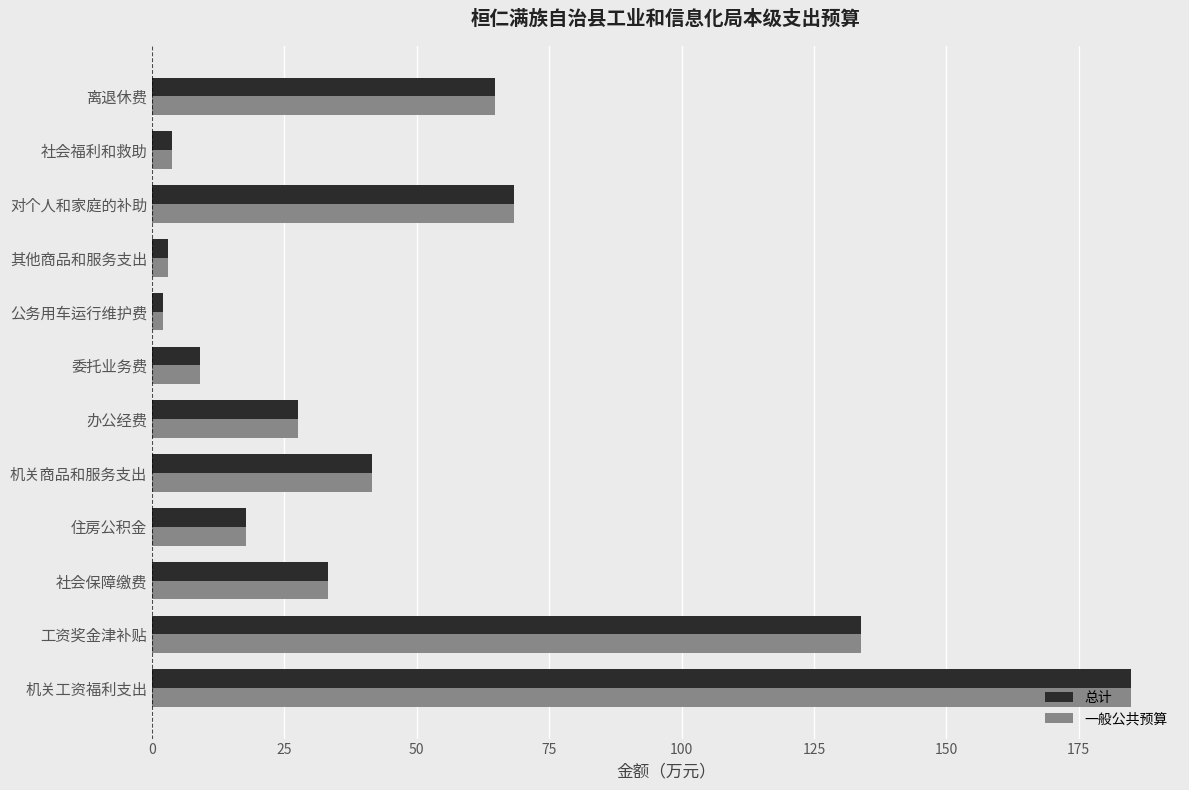

What is the difference between the 一般公共预算 values at 机关工资福利支出 and 工资奖金津补贴?

51.0